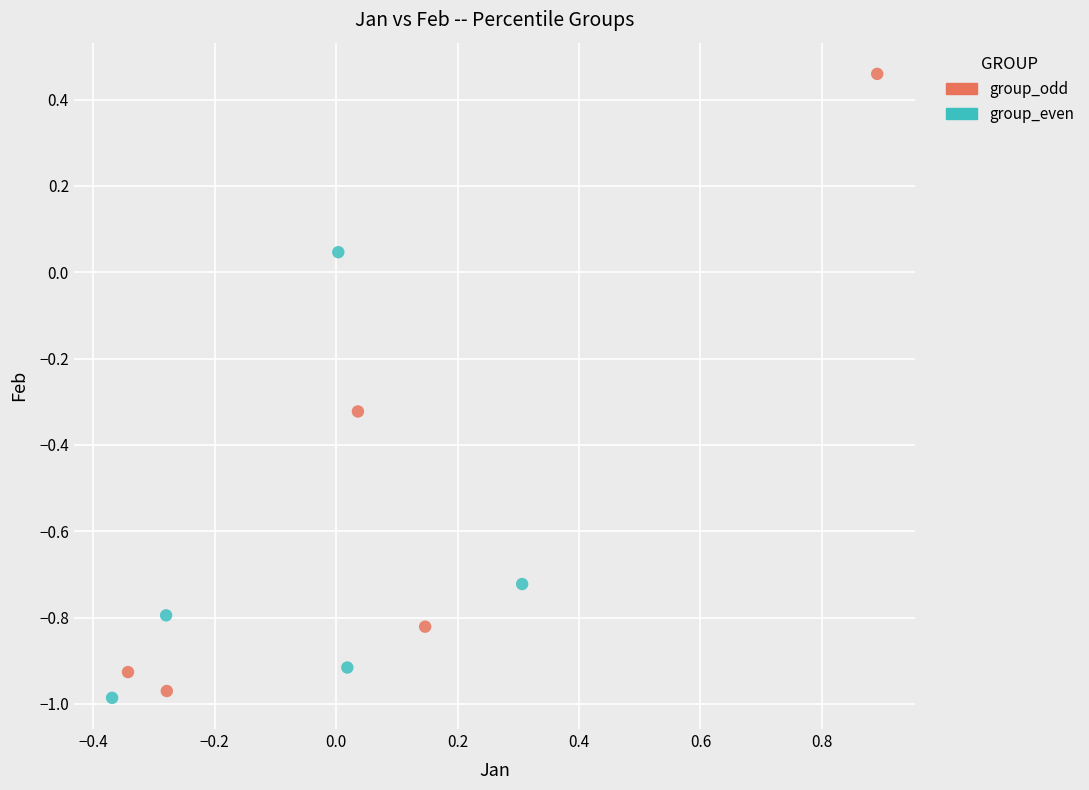

Which series has the largest Y range (max minus min)?

group_odd